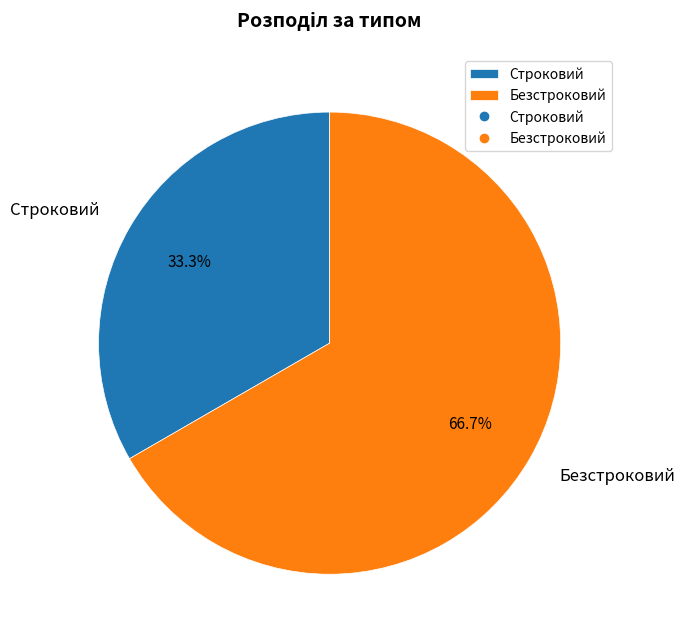

The Строковий slice represents 33% of the pie. True or false?

True